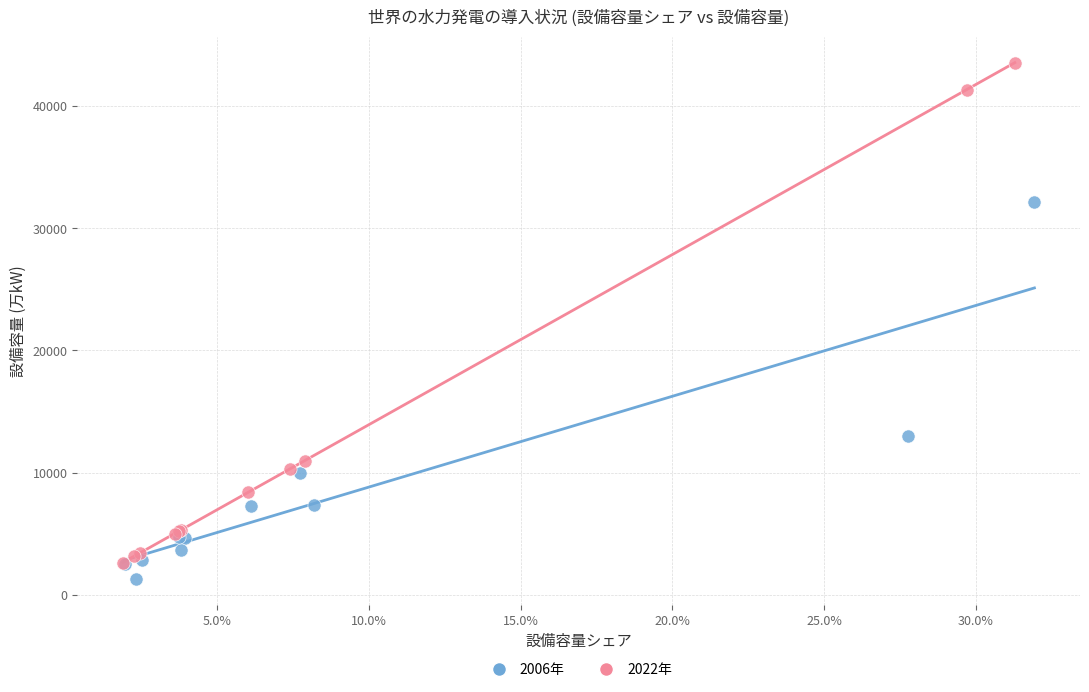

Which series has the largest Y range (max minus min)?

2022年